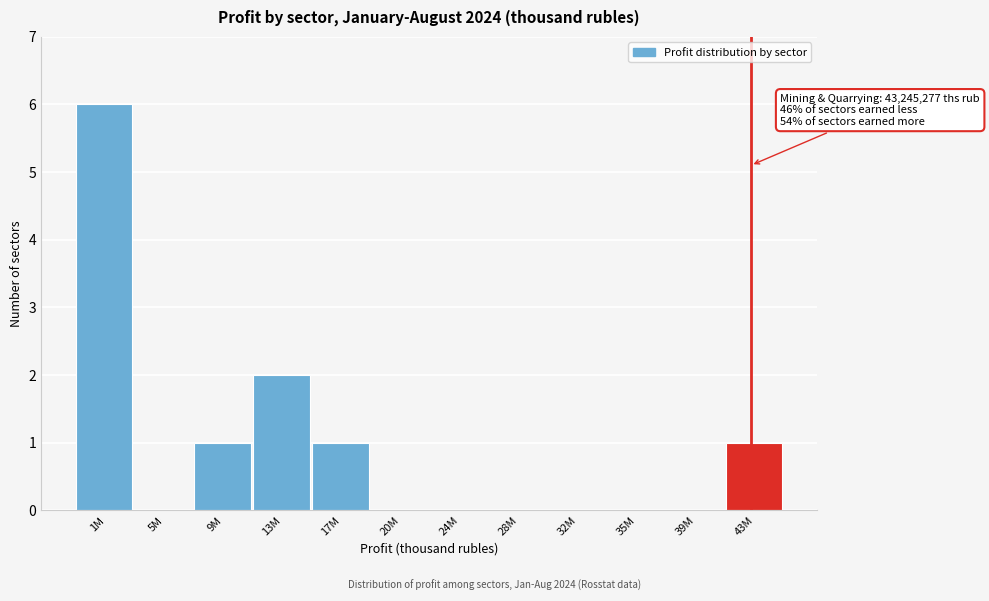

Where is the data nearest to the value 3?

13M